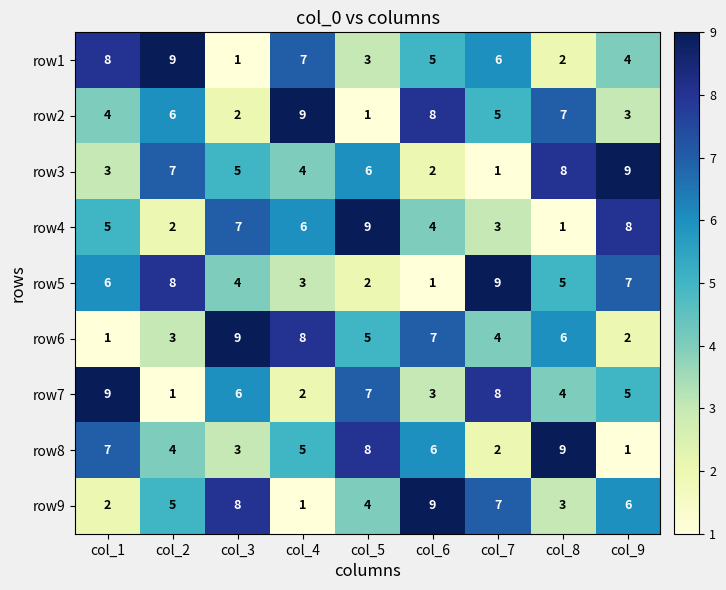

Between col_1 and col_8, which series saw the biggest shift?

row1